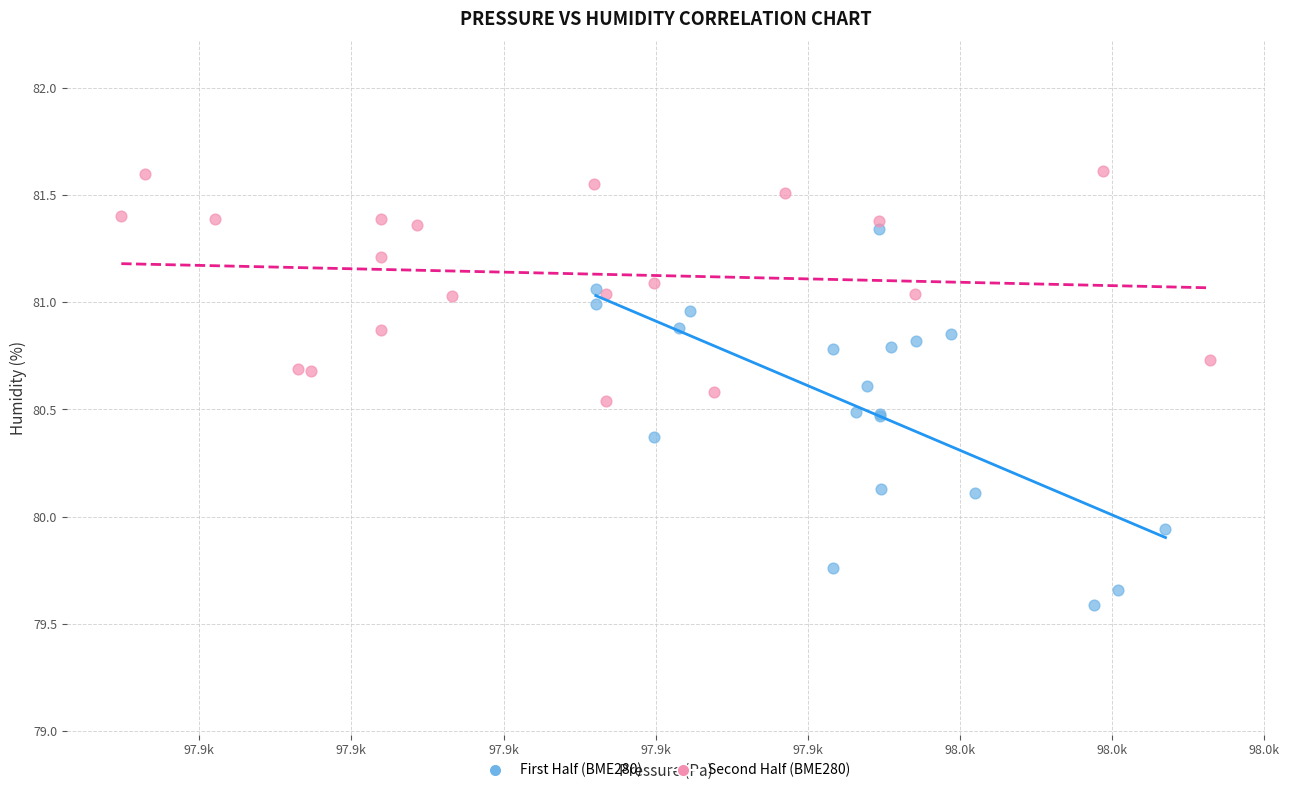

Which series has the widest spread of Y values?

First Half (BME280)